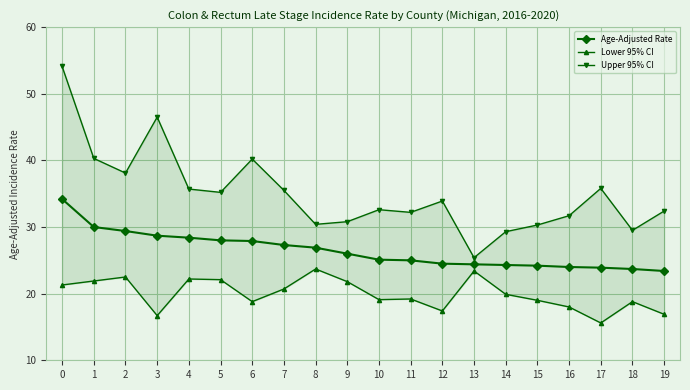

Between 1 and 14, which series saw the biggest shift?

Upper 95% CI